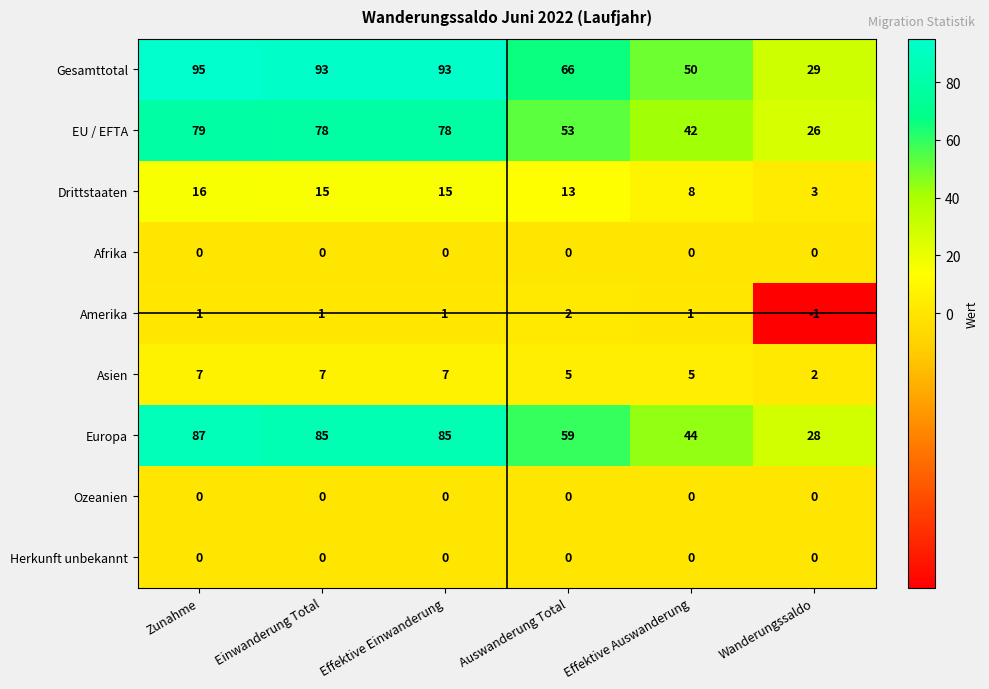

Where is Europa nearest to the value 57?

Auswanderung Total